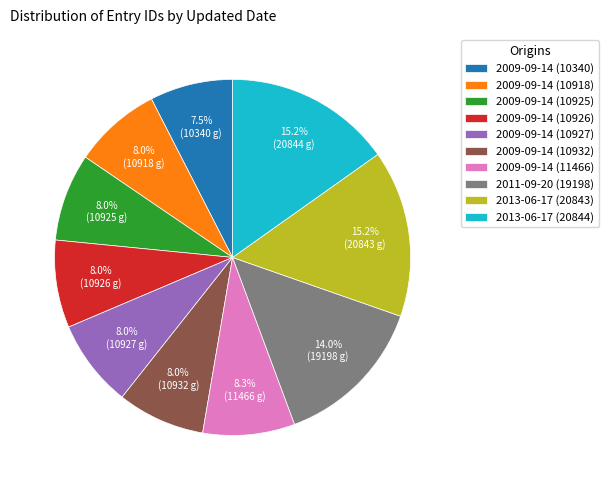

Count the number of slices in the pie.

10